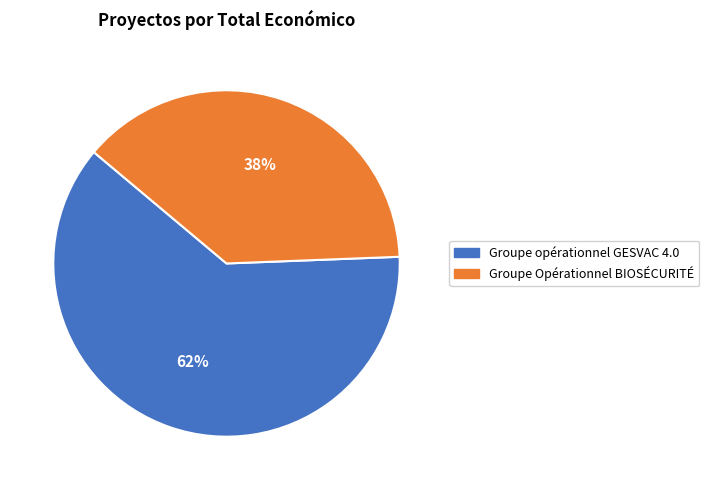

Which category has the smallest portion of the pie?

Groupe Opérationnel BIOSÉCURITÉ